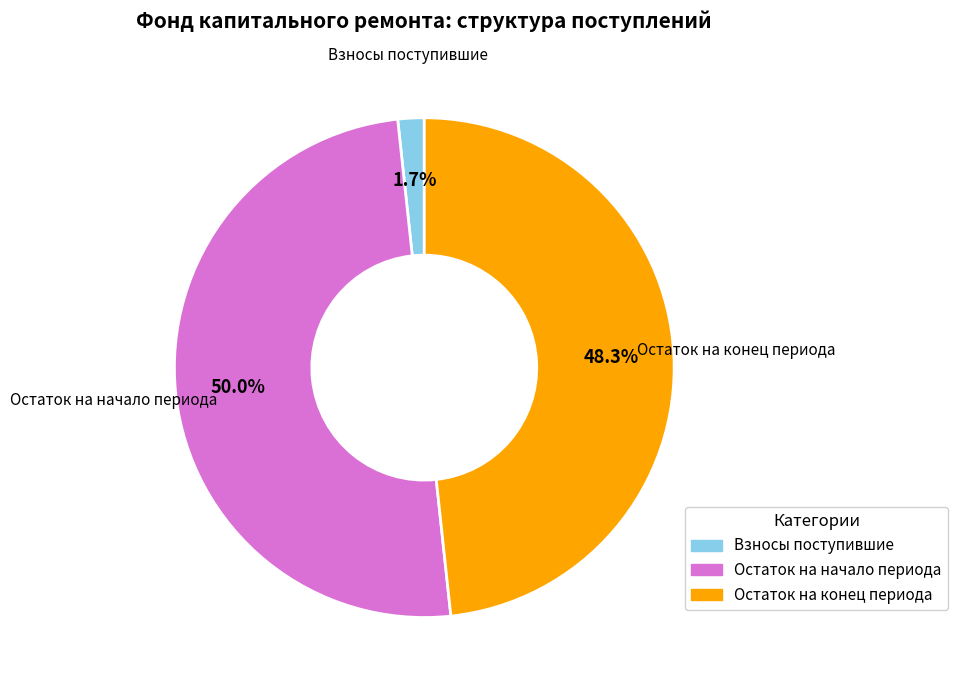

To the nearest percent, what is the average slice percentage?

33%